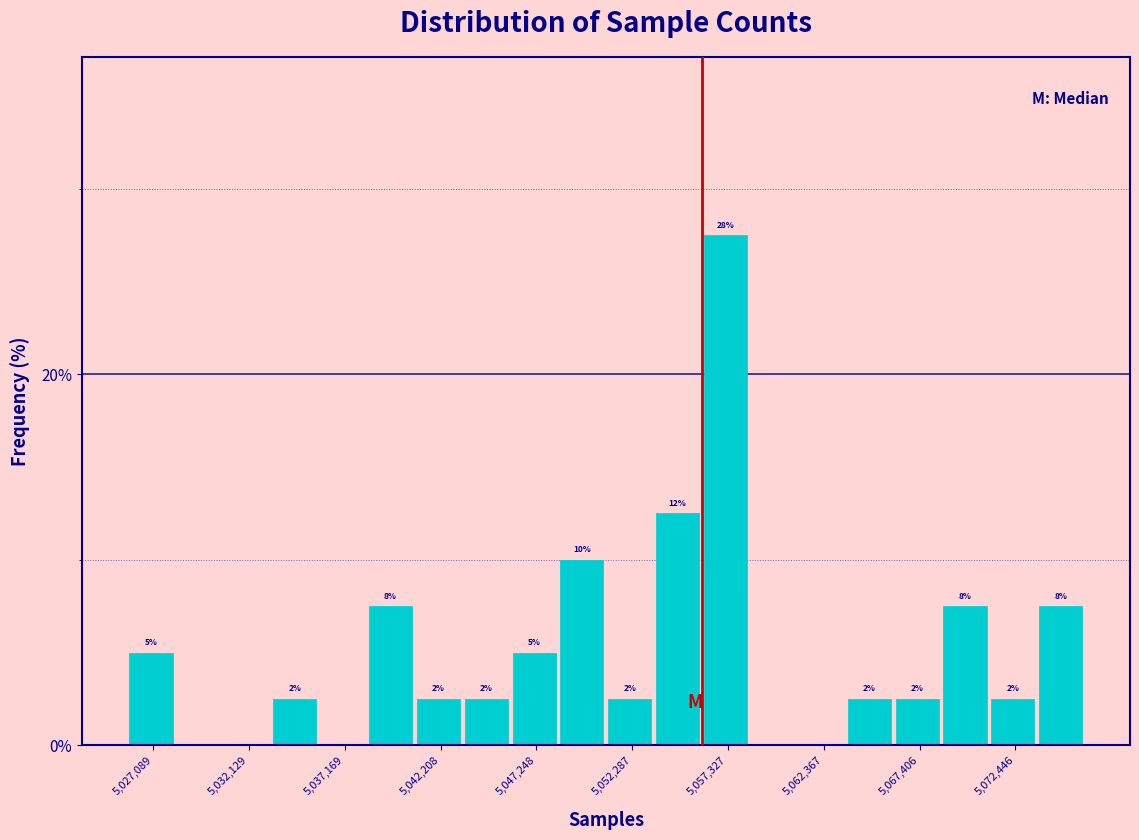

Read against the x-axis, roughly where is the centre of the tallest bar?

5057000